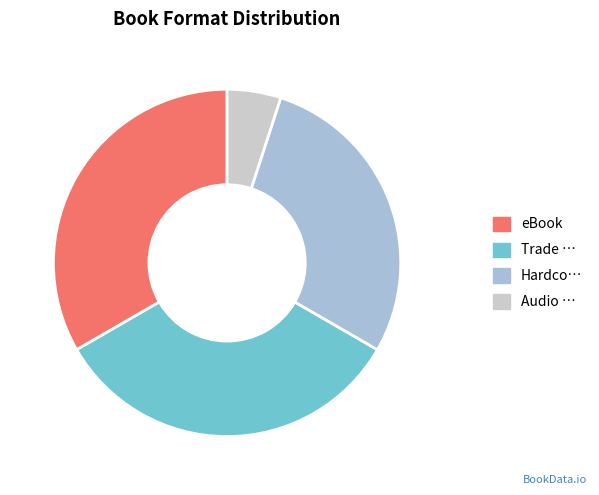

Is there a majority slice in this chart?

No